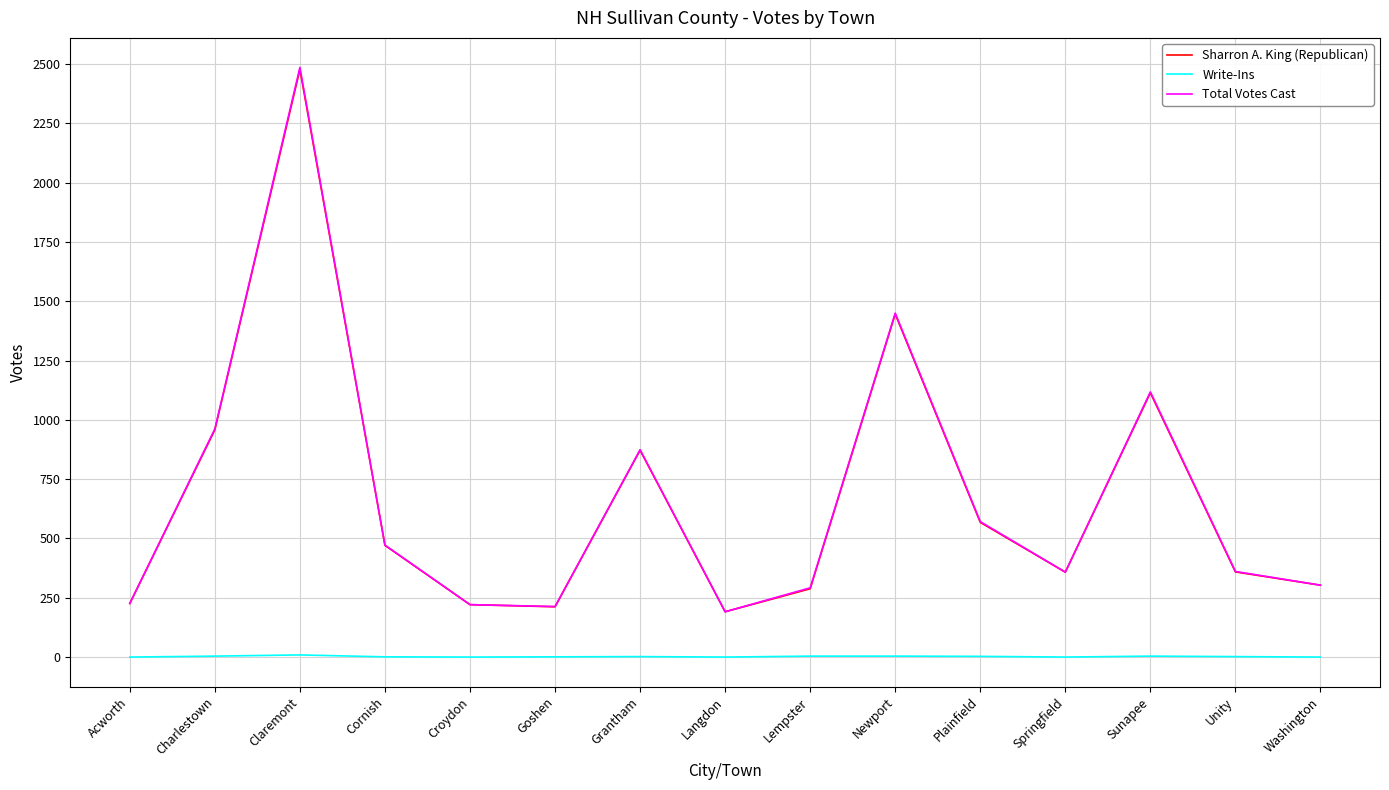

What is the difference between the maximum and minimum values in the Sharron A. King (Republican) series?

2286